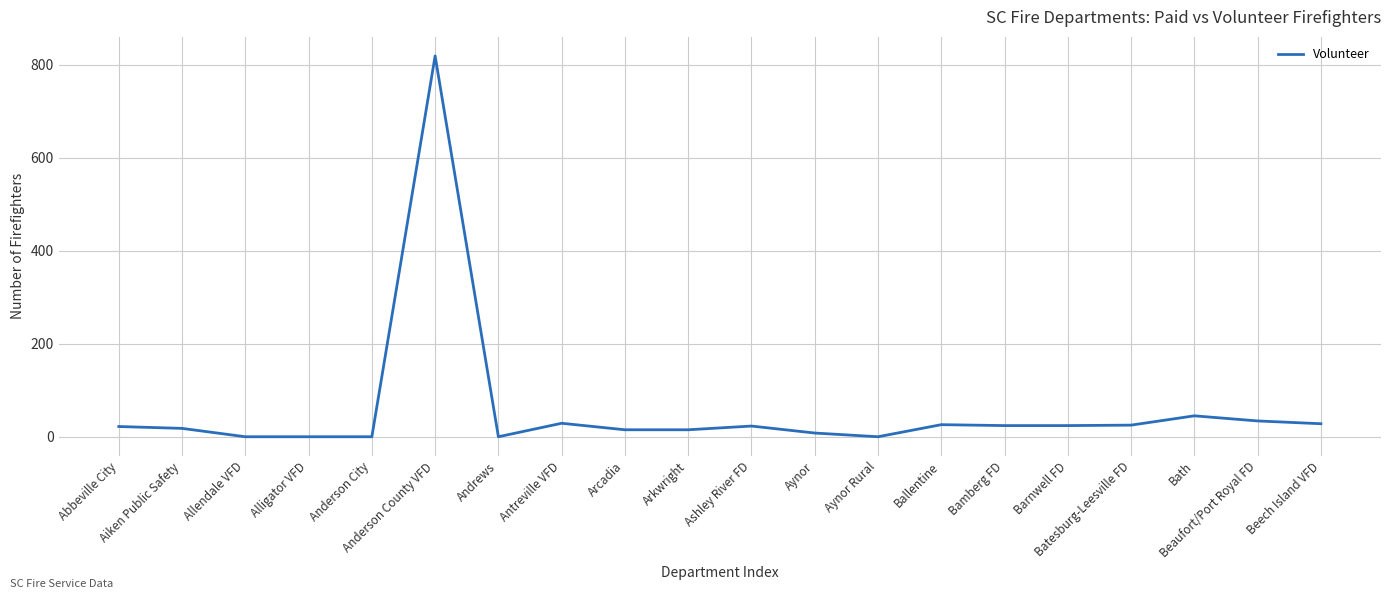

What position from the left is Anderson County VFD?

6